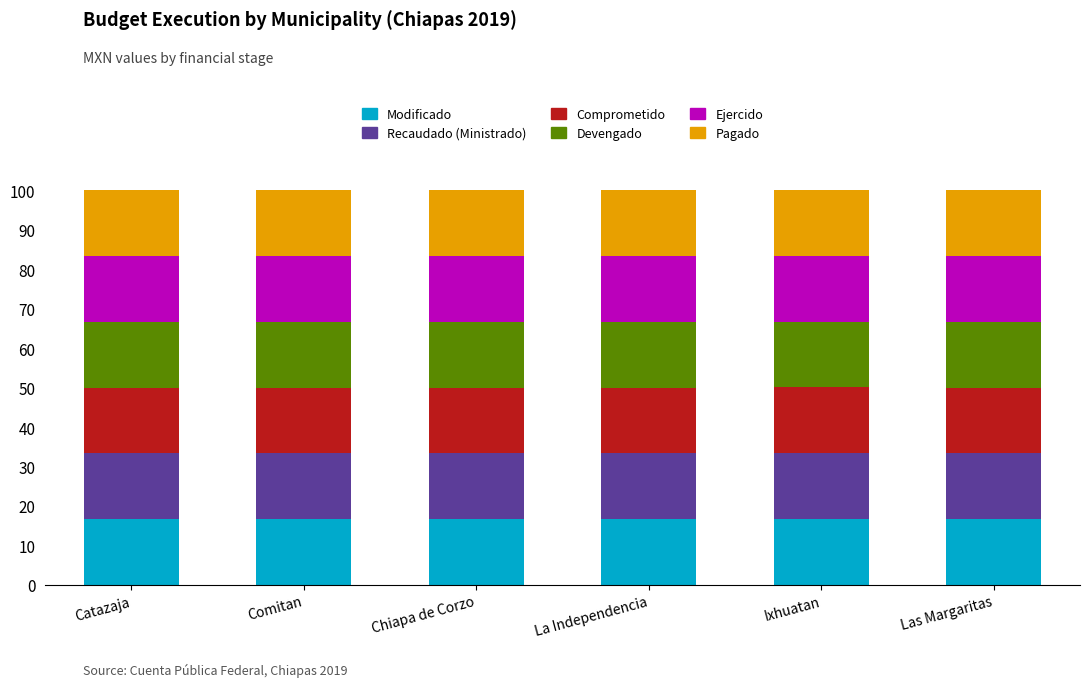

The Modificado series shows 3.7 at Chiapa de Corzo. True or false?

False